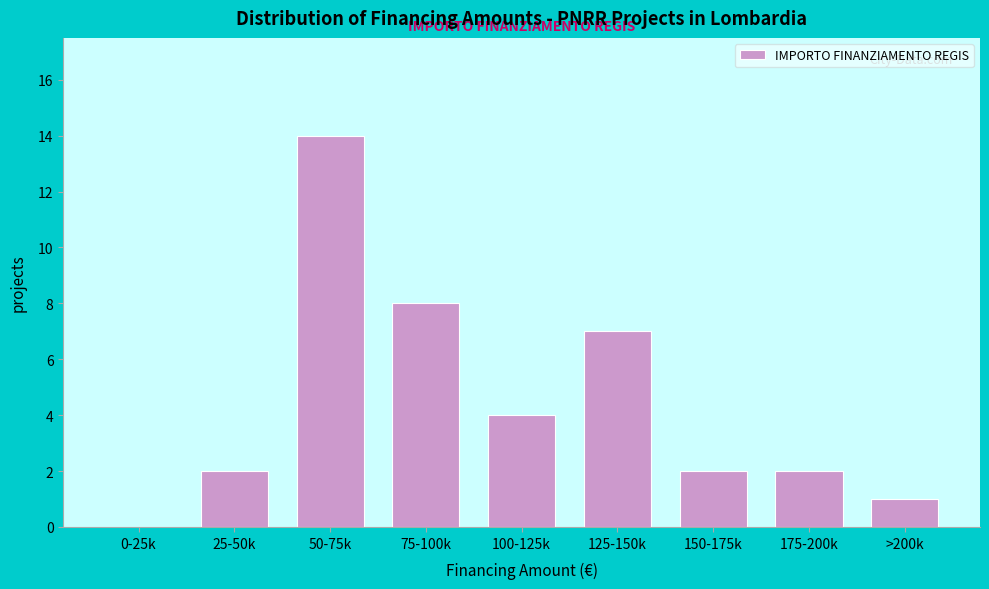

Reading right to left, what are all the values shown in this chart?

>200k=1	175-200k=2	150-175k=2	125-150k=7	100-125k=4	75-100k=8	50-75k=14	25-50k=2	0-25k=0